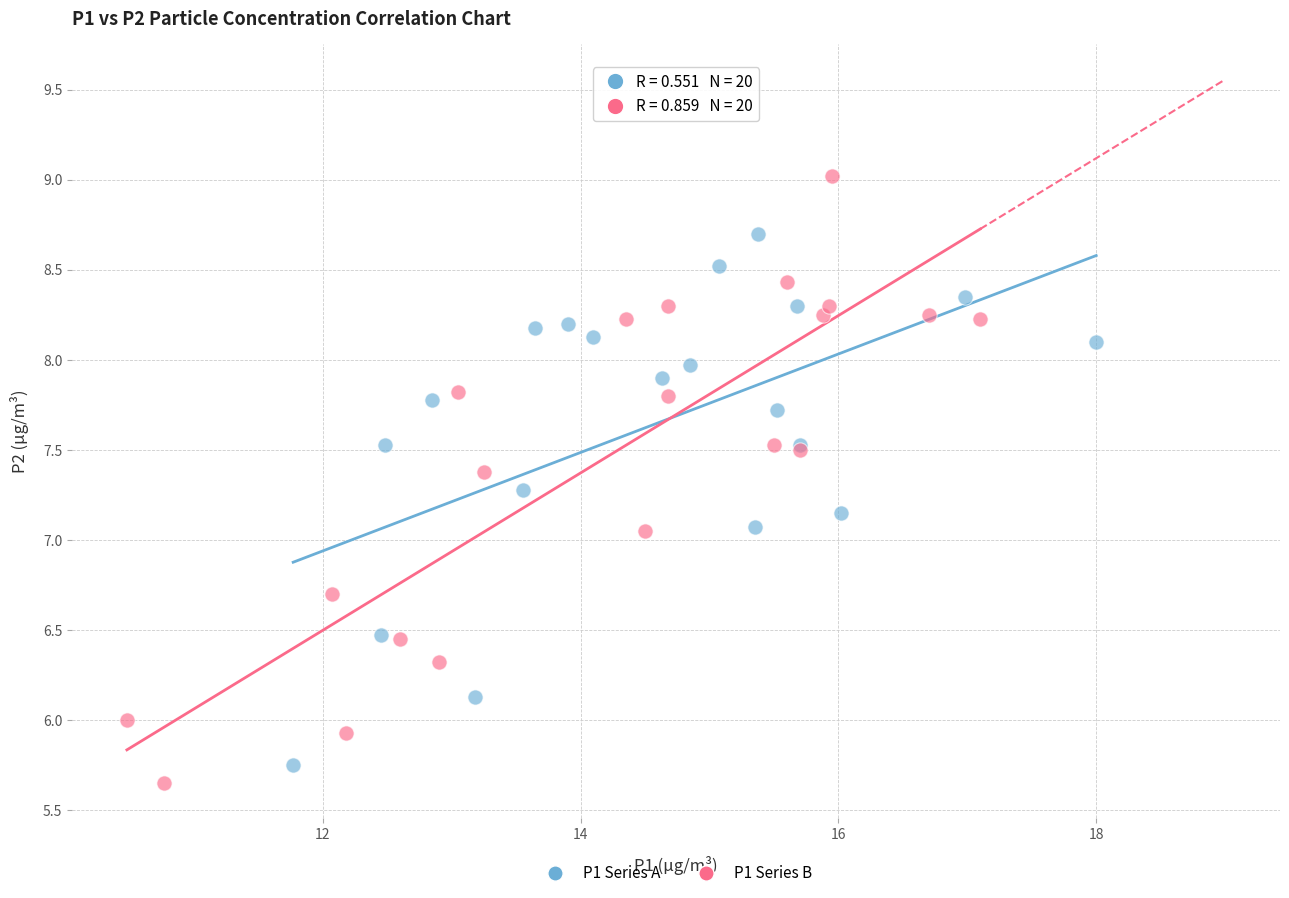

Which series reaches the minimum Y coordinate?

P1 Series B